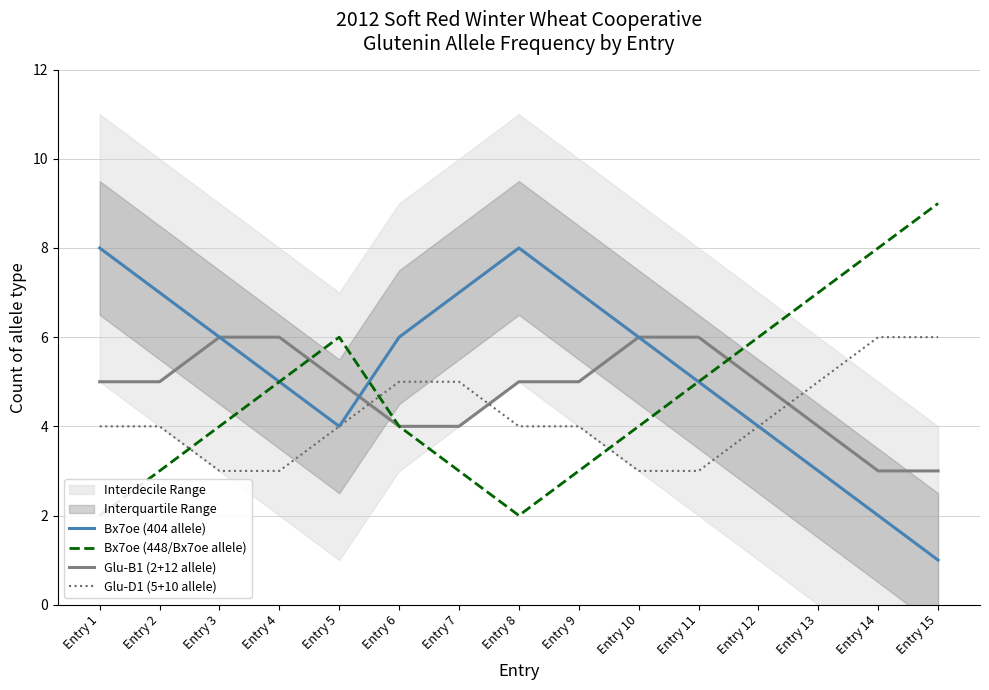

Is it true that Bx7oe (448/Bx7oe allele) equals 4 at Entry 3?

True